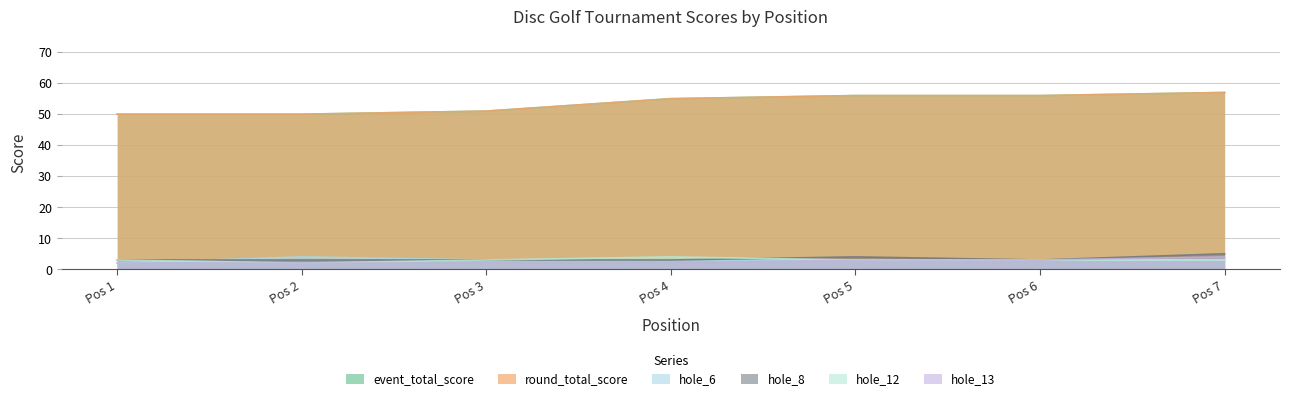

True or false: hole_12 has a value of 3 at Pos 6.

True